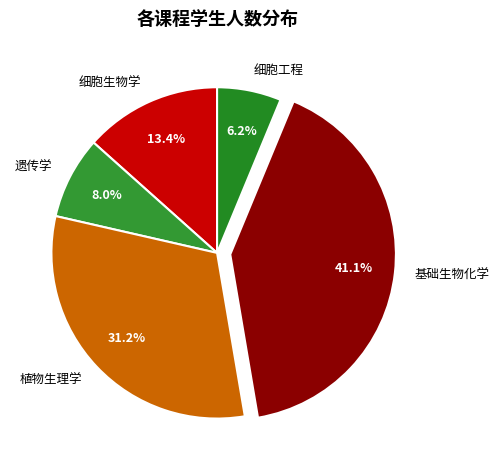

What portion of the pie excludes 植物生理学?

68.8%